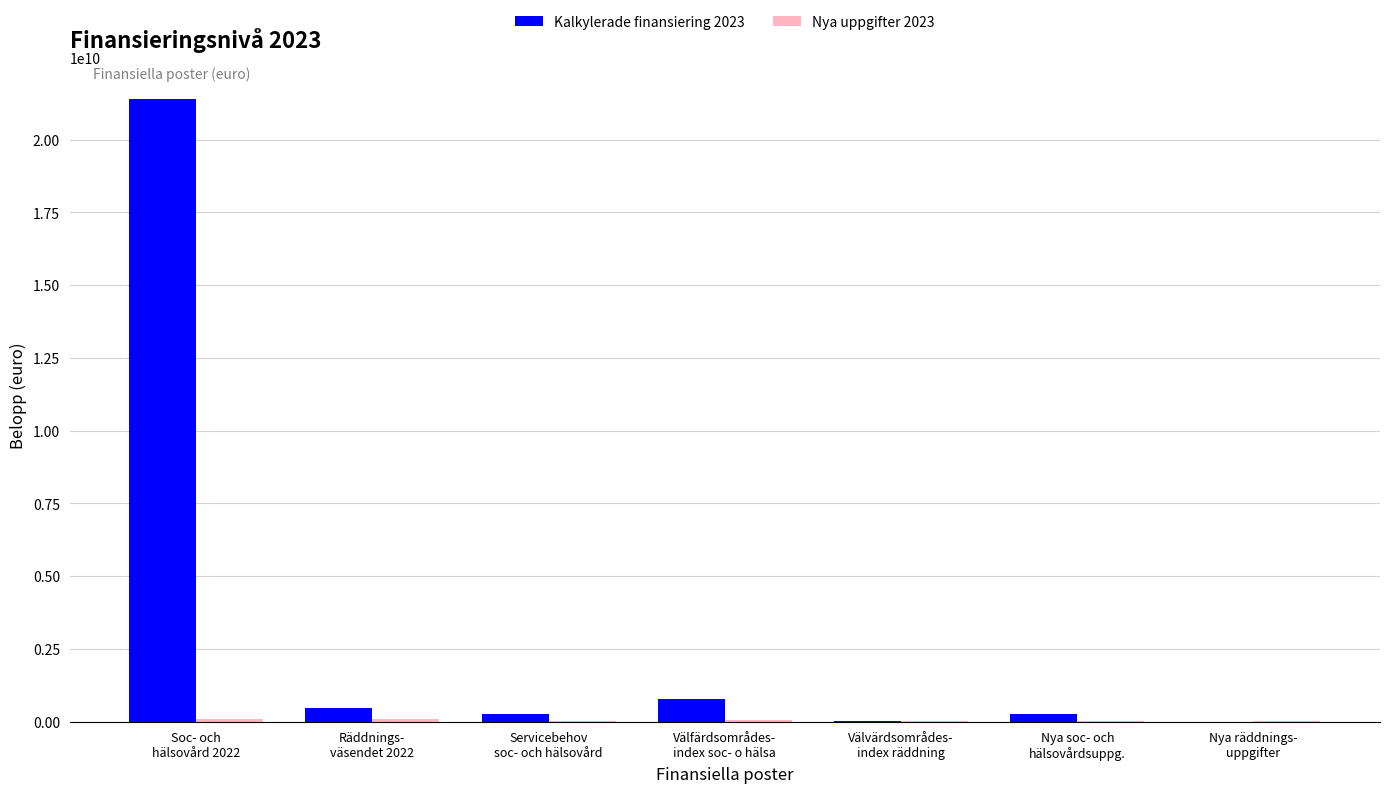

At which category is the sum across all series the highest?

Soc- och
hälsovård 2022